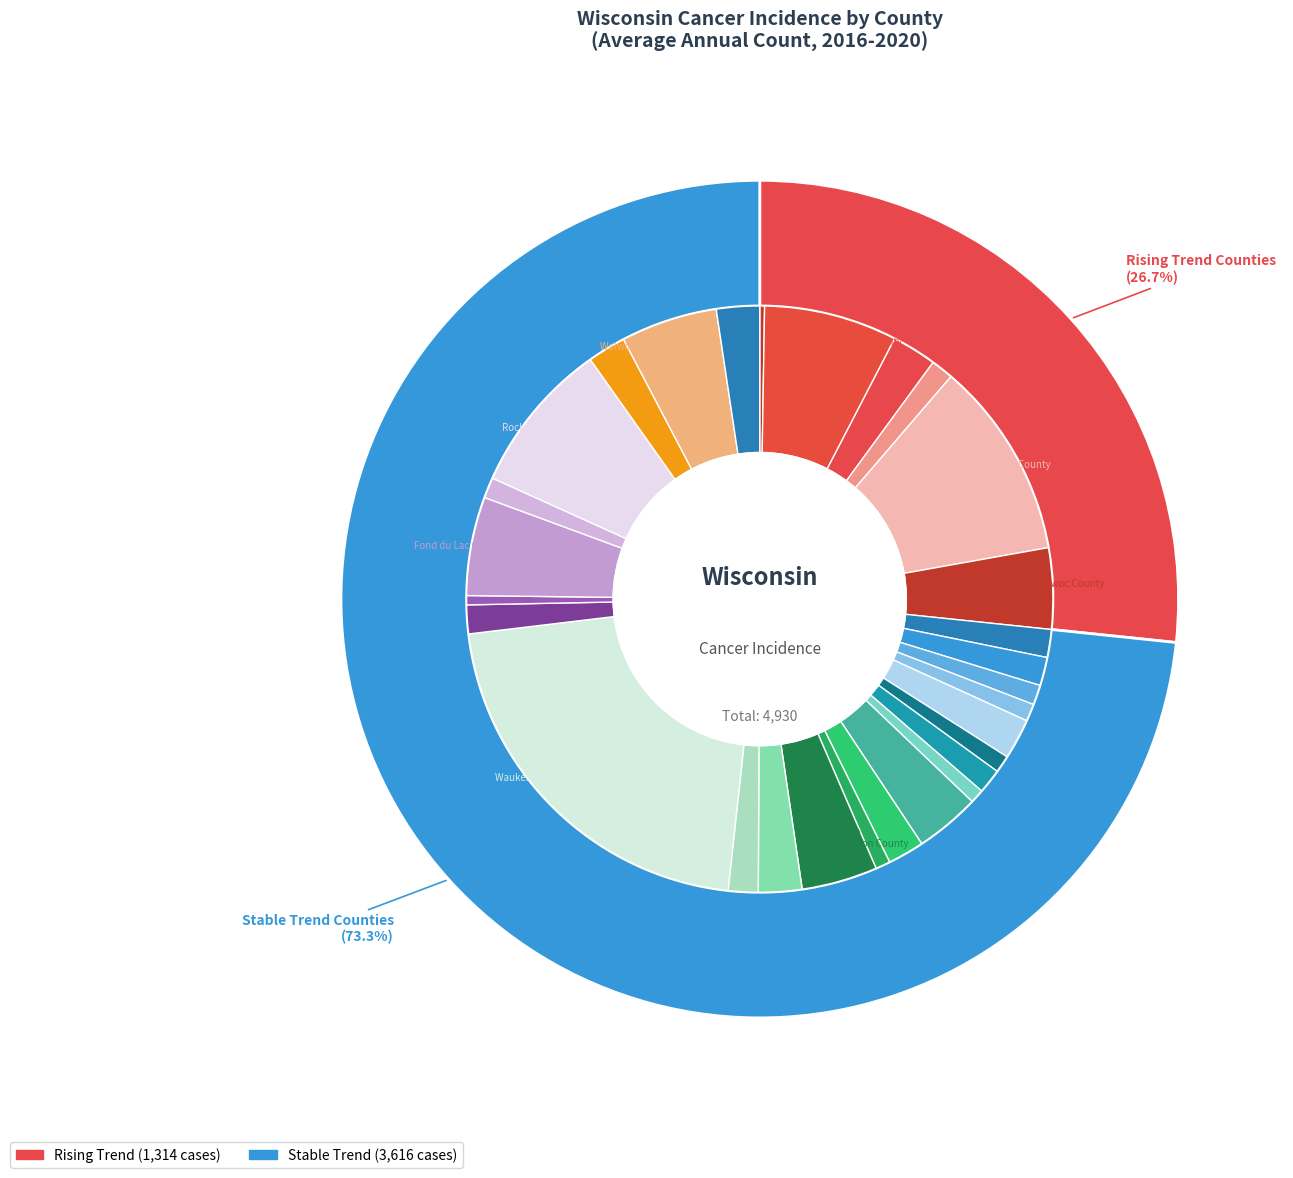

Rank the categories by value from highest to lowest.

Waukesha County, Racine County, Rock County, Marathon County, Fond du Lac County, Walworth County, Manitowoc County, Jefferson County, St. Croix County, Barron County, Marinette County, Grant County, Douglas County, Shawano County, Polk County, Trempealeau County, Dunn County, Lincoln County, Adams County, Pierce County, Langlade County, Iowa County, Burnett County, Lafayette County, Sawyer County, Price County, Bayfield County, Forest County, Florence County